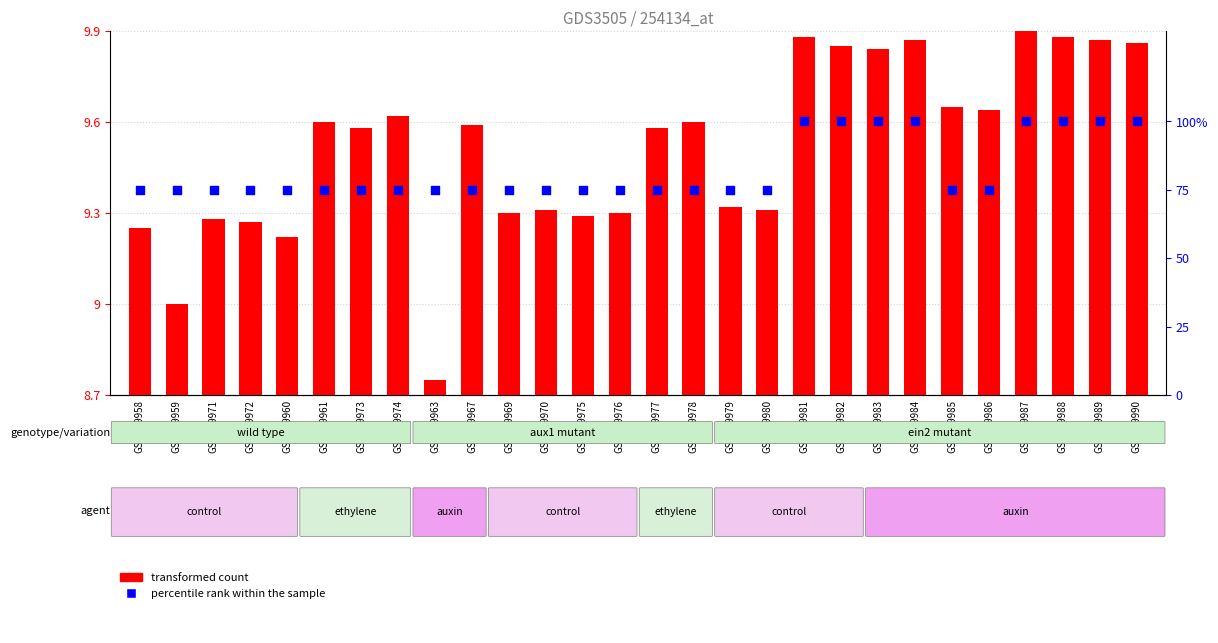

Which series reaches the maximum Y coordinate?

percentile rank within the sample